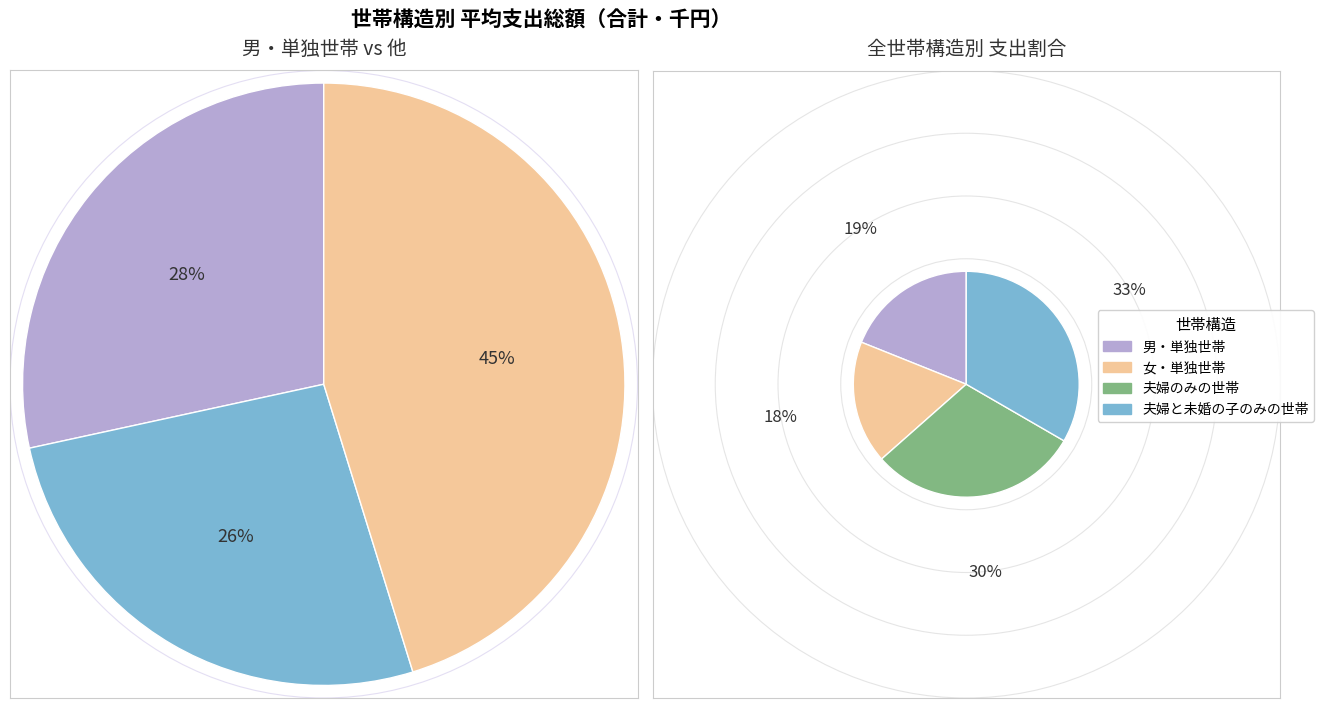

What portion of the pie excludes 夫婦と未婚の子のみの世帯?

66.7%